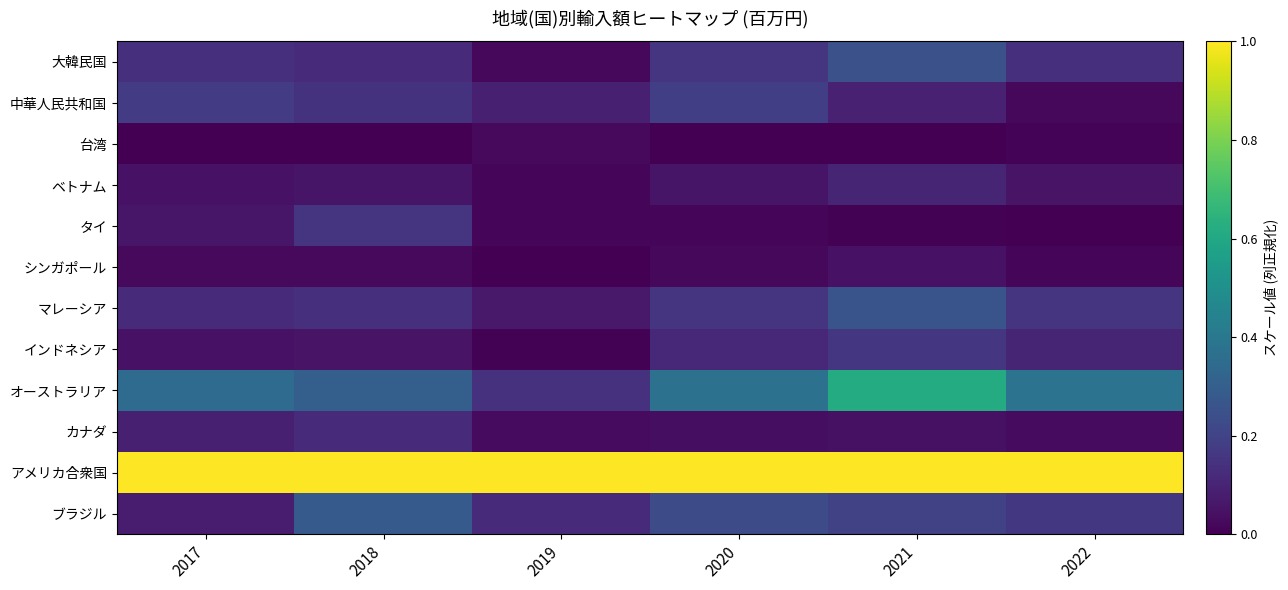

Reading right to left, transcribe all the data shown in this chart.

大韓民国: 2022=0.1	2021=0.2	2020=0.2	2019=0.0	2018=0.1	2017=0.1
中華人民共和国: 2022=0.0	2021=0.1	2020=0.2	2019=0.1	2018=0.1	2017=0.2
台湾: 2022=0.0	2021=0.0	2020=0.0	2019=0.0	2018=0.0	2017=0.0
ベトナム: 2022=0.1	2021=0.1	2020=0.1	2019=0.0	2018=0.1	2017=0.1
タイ: 2022=0.0	2021=0.0	2020=0.0	2019=0.0	2018=0.2	2017=0.1
シンガポール: 2022=0.0	2021=0.0	2020=0.0	2019=0.0	2018=0.0	2017=0.0
マレーシア: 2022=0.2	2021=0.3	2020=0.2	2019=0.1	2018=0.1	2017=0.1
インドネシア: 2022=0.1	2021=0.2	2020=0.1	2019=0.0	2018=0.1	2017=0.1
オーストラリア: 2022=0.4	2021=0.6	2020=0.4	2019=0.1	2018=0.3	2017=0.4
カナダ: 2022=0.0	2021=0.0	2020=0.0	2019=0.0	2018=0.1	2017=0.1
アメリカ合衆国: 2022=1.0	2021=1.0	2020=1.0	2019=1.0	2018=1.0	2017=1.0
ブラジル: 2022=0.2	2021=0.2	2020=0.2	2019=0.1	2018=0.3	2017=0.1